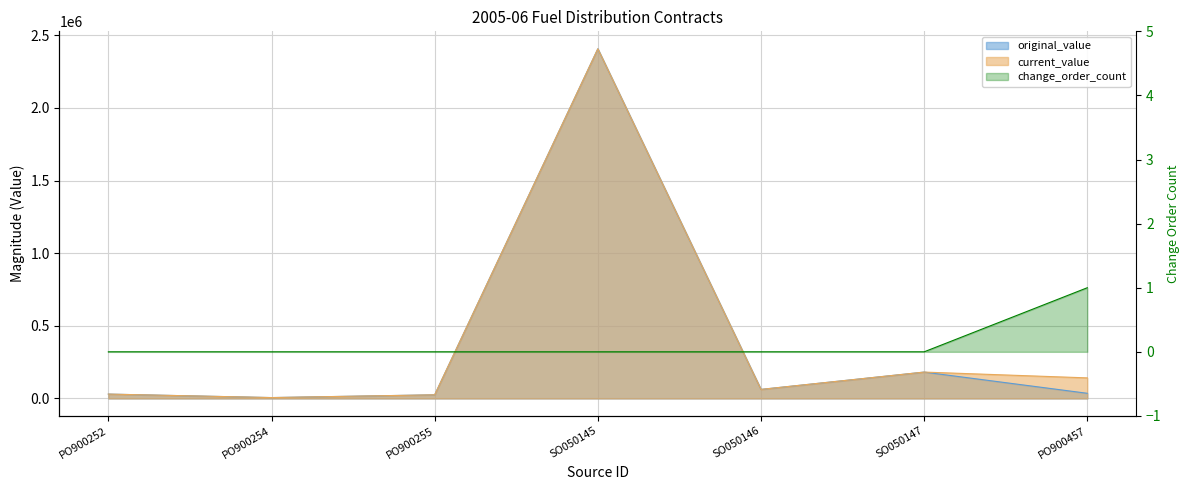

Which series has the largest range (max minus min)?

original_value